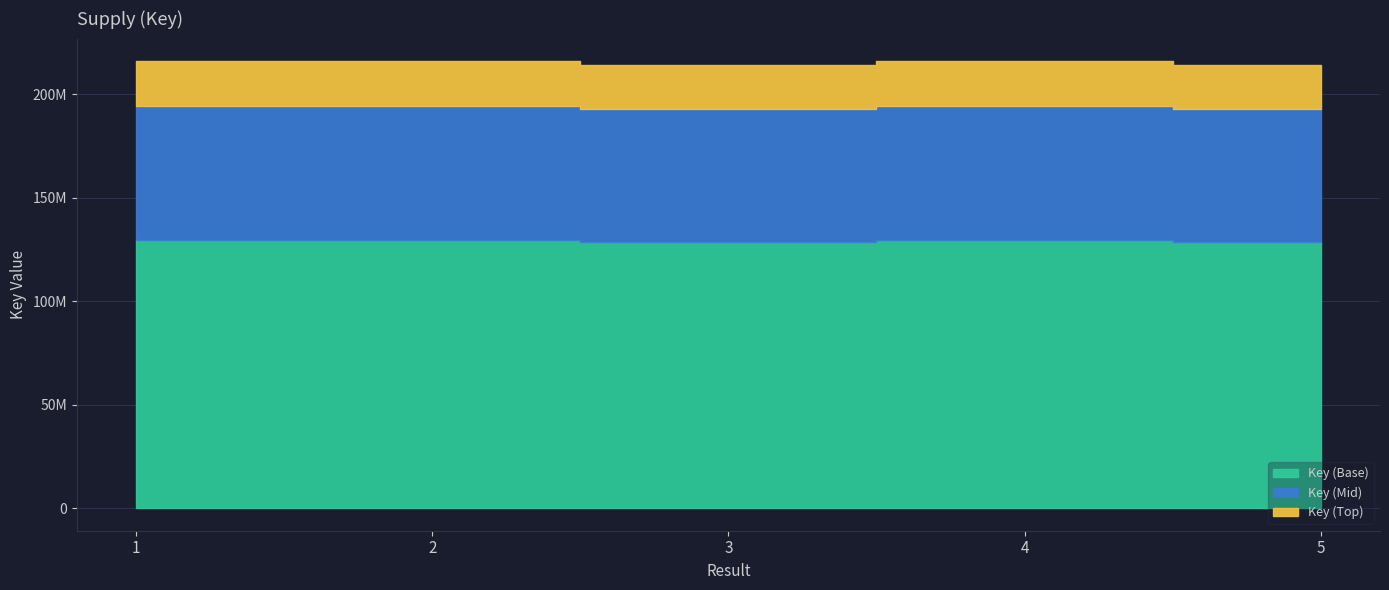

Which has a higher value, 5 or 2?

2